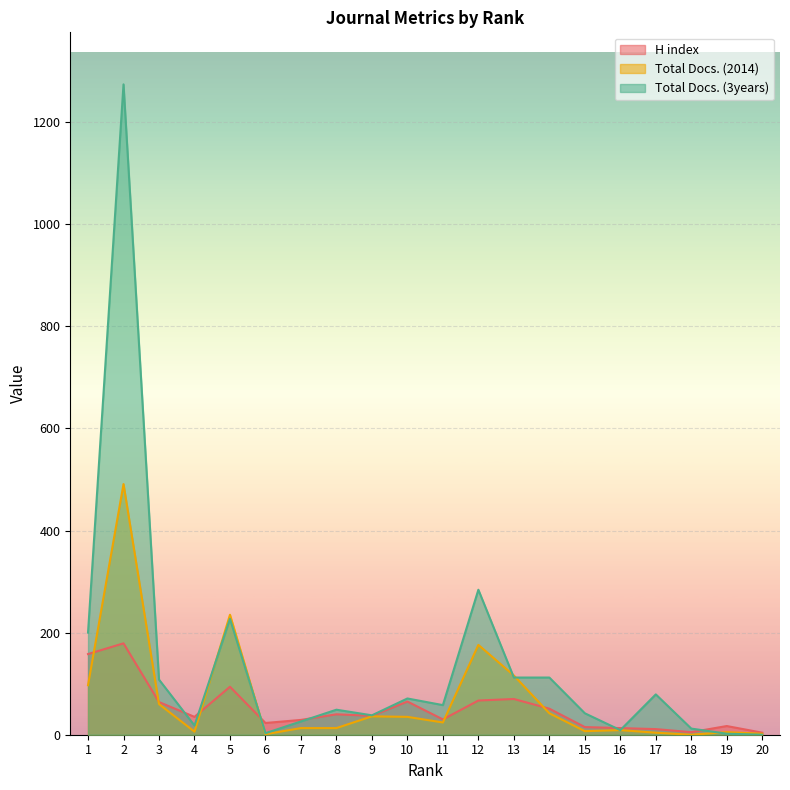

How many lines are shown in the chart?

3